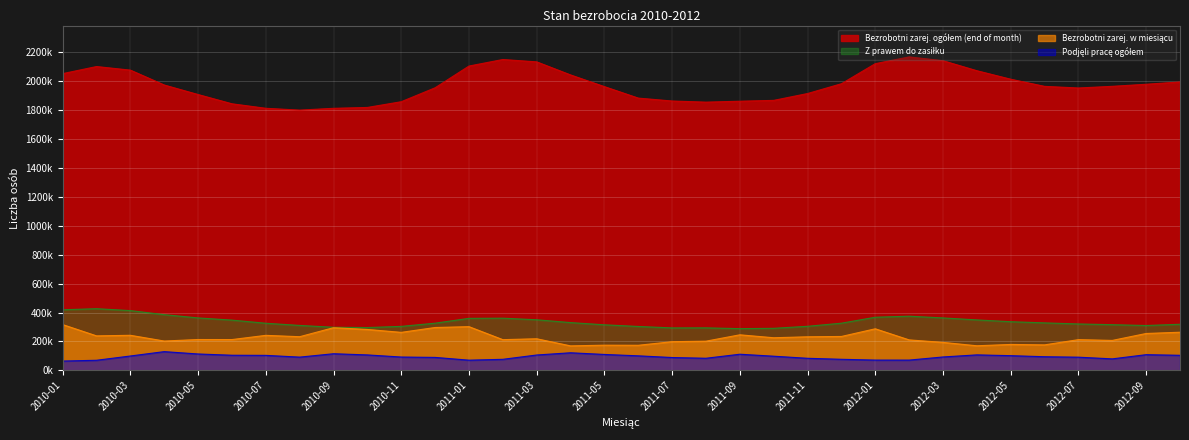

The value of Z prawem do zasiłku at 2012-01 is 367657. True or false?

True